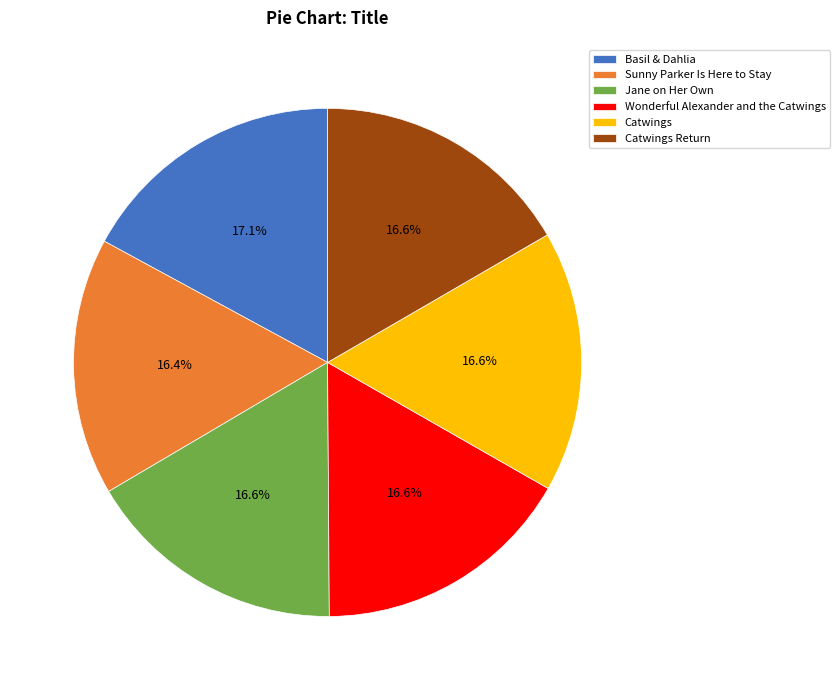

Does any single category account for the majority?

No